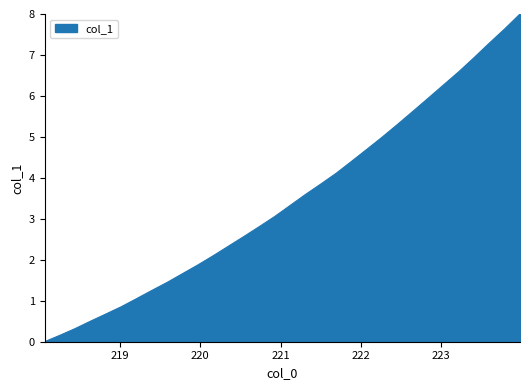

What is the maximum value shown in the chart?

8.0